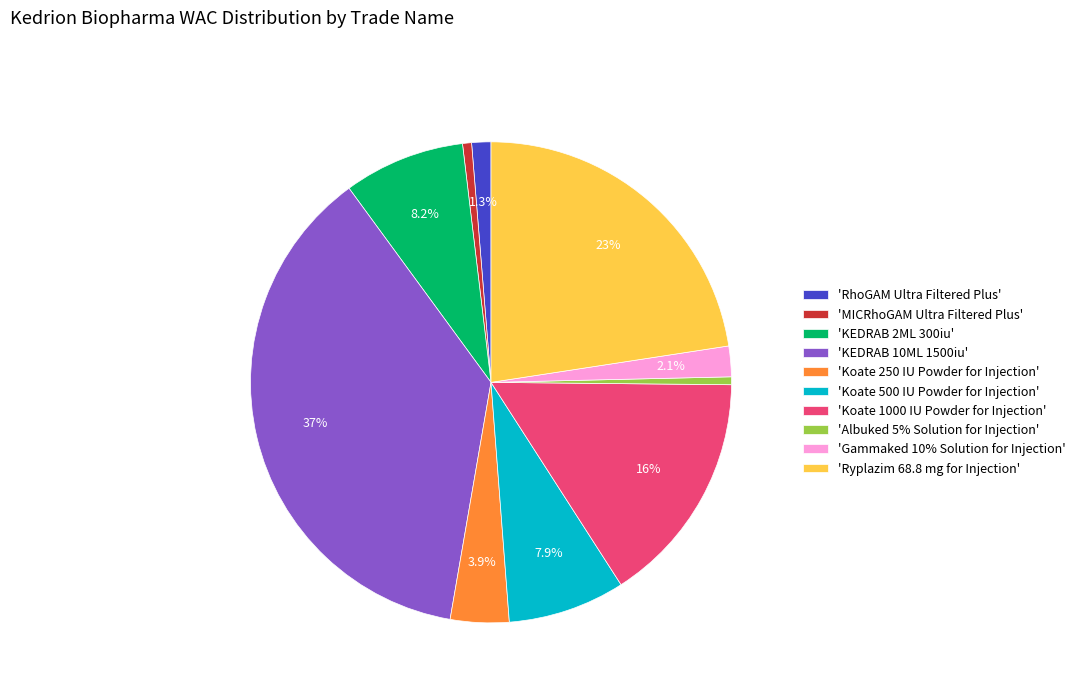

Is the sum of 'Koate 500 IU Powder for Injection' and 'RhoGAM Ultra Filtered Plus' greater than half?

No